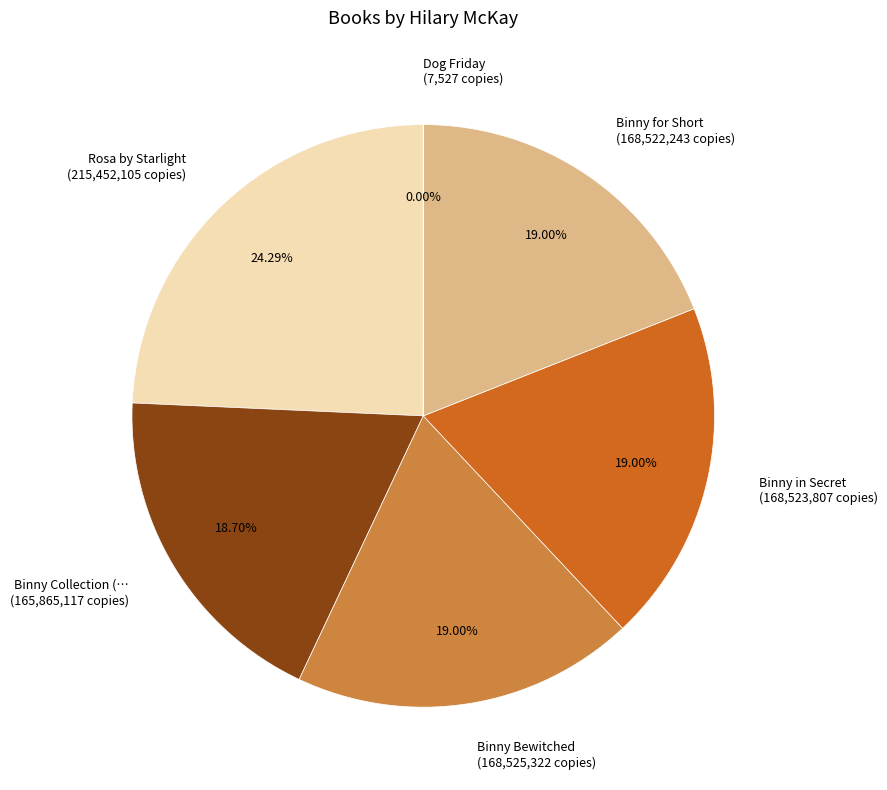

Is there a majority slice in this chart?

No